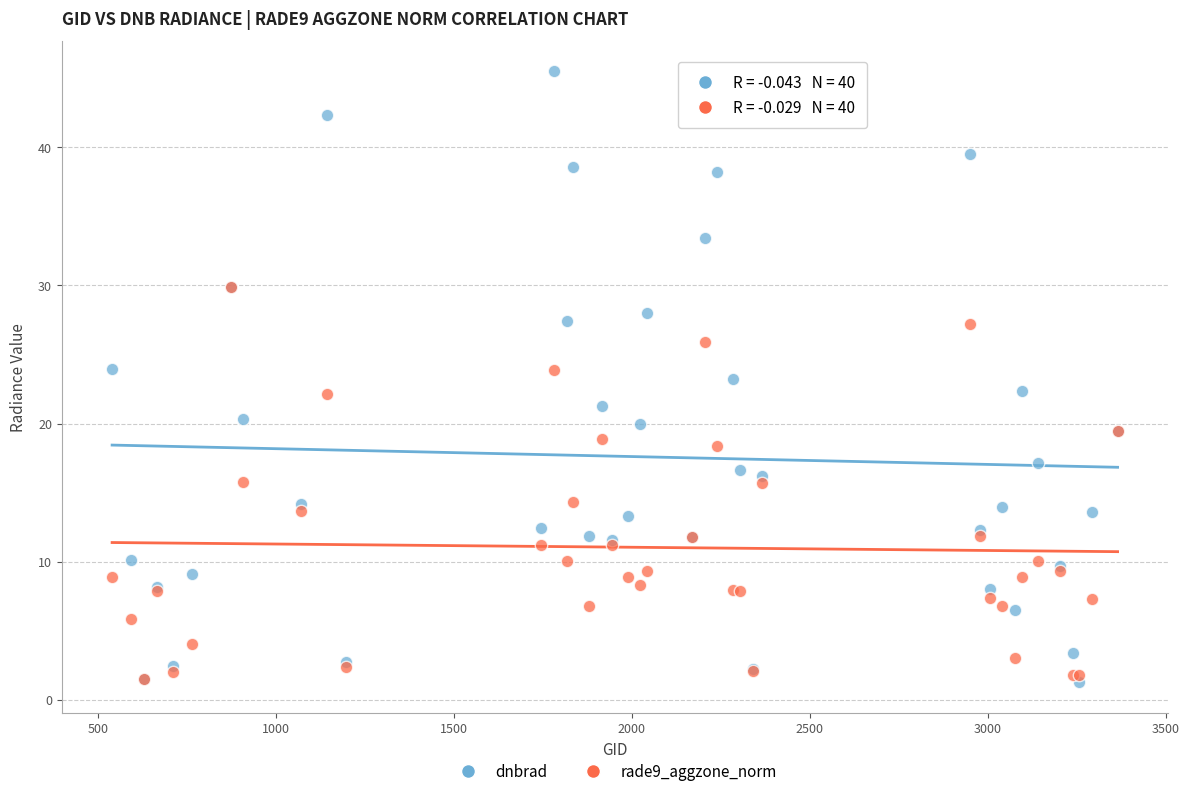

What are all the series names shown in the legend?

dnbrad, rade9_aggzone_norm